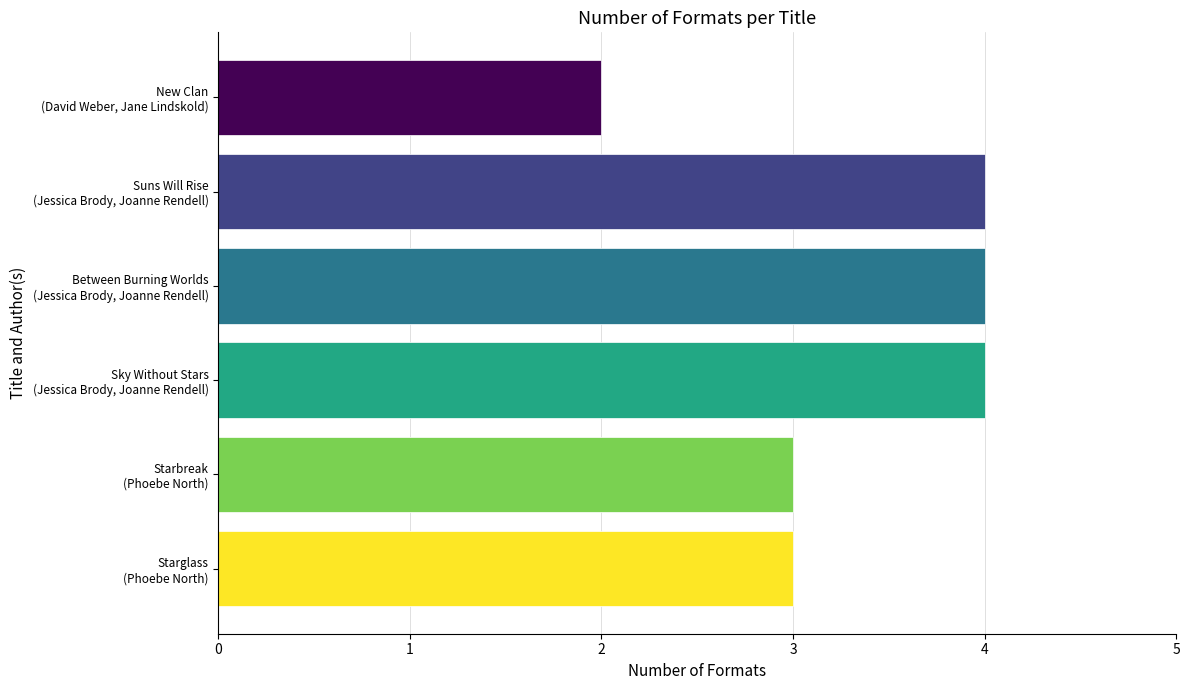

Reading top to bottom, transcribe all the data shown in this chart.

2	4	4	4	3	3